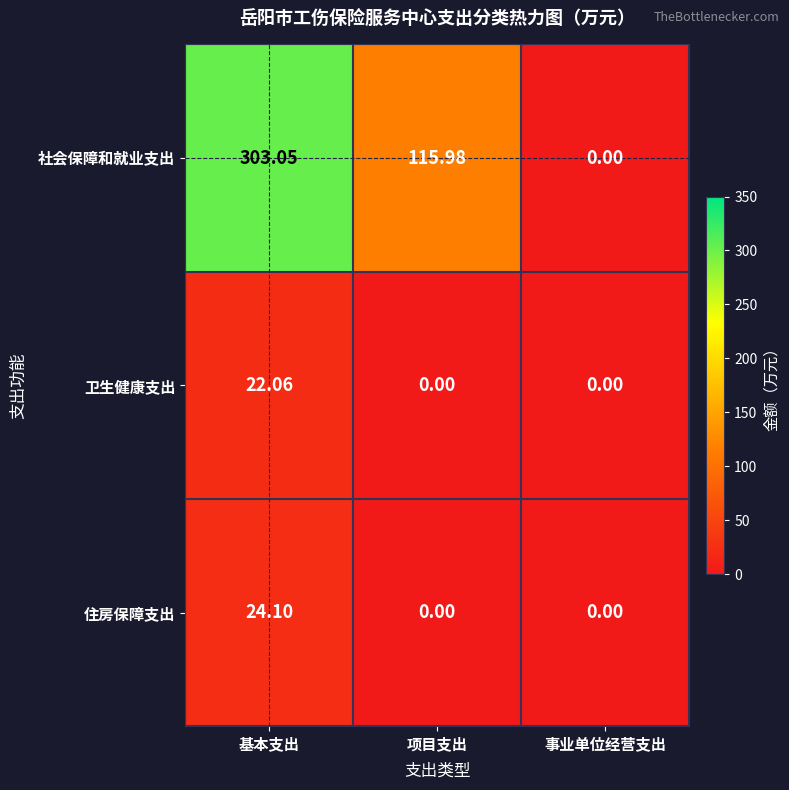

Which series has the largest range (max minus min)?

社会保障和就业支出